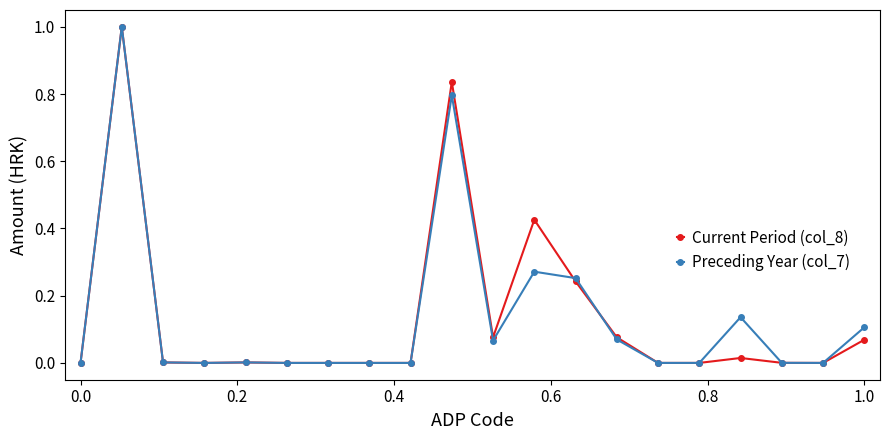

What is the greatest value displayed?

1.0